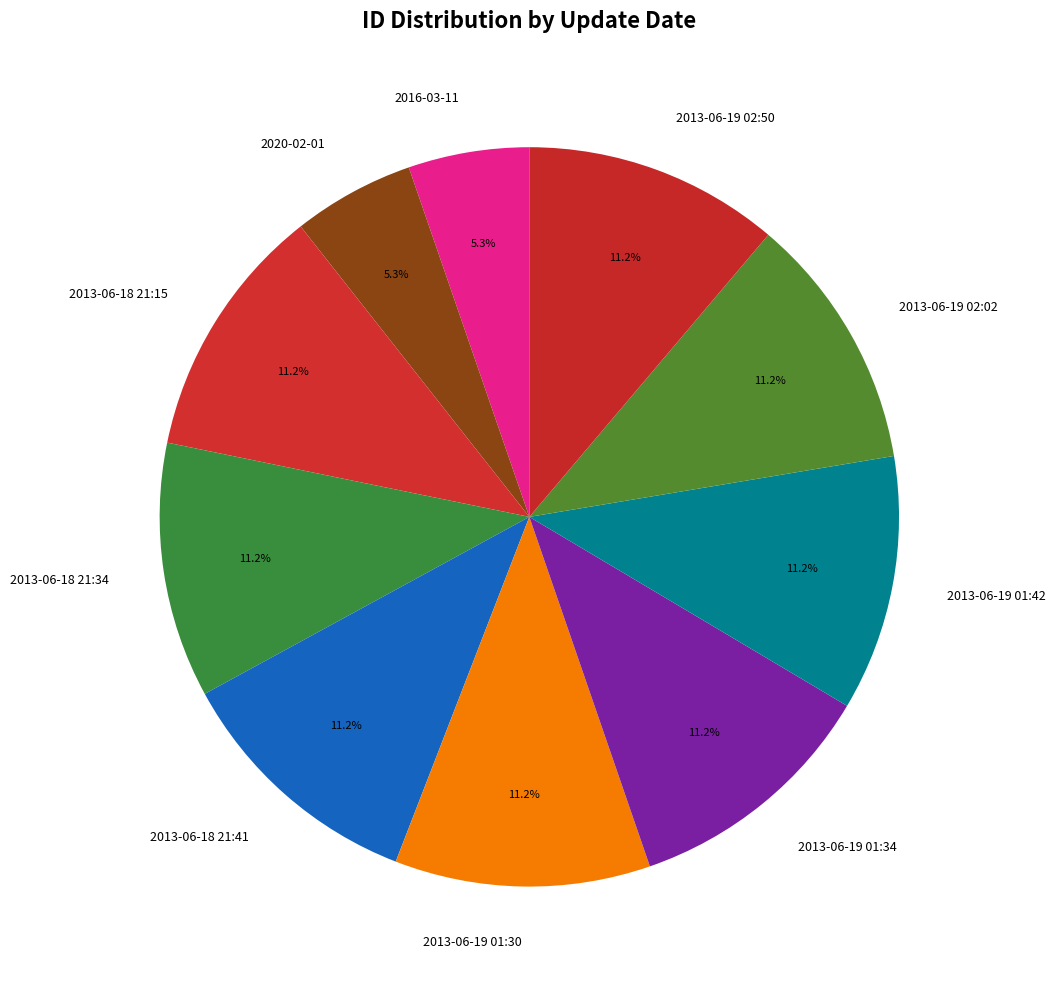

Is there any slice that represents more than half of the pie?

No